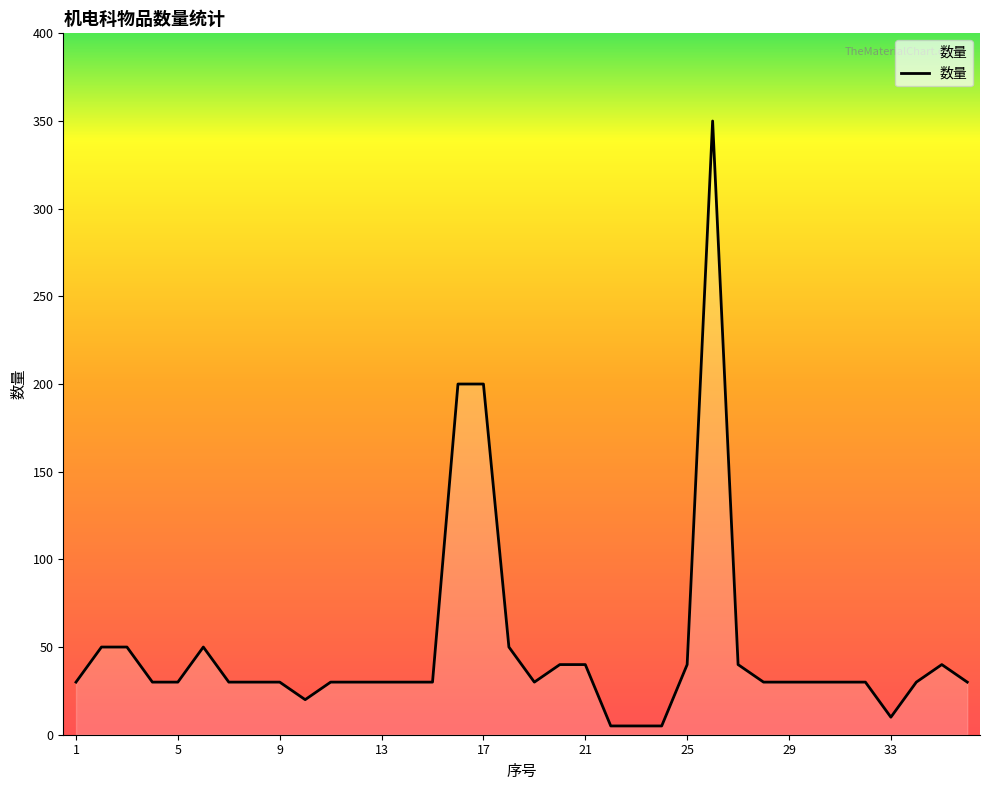

What is the greatest value displayed?

350